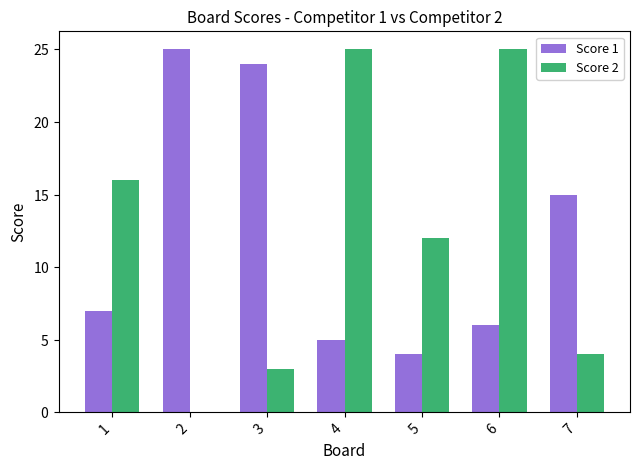

What is the highest value of the Score 2 series?

25